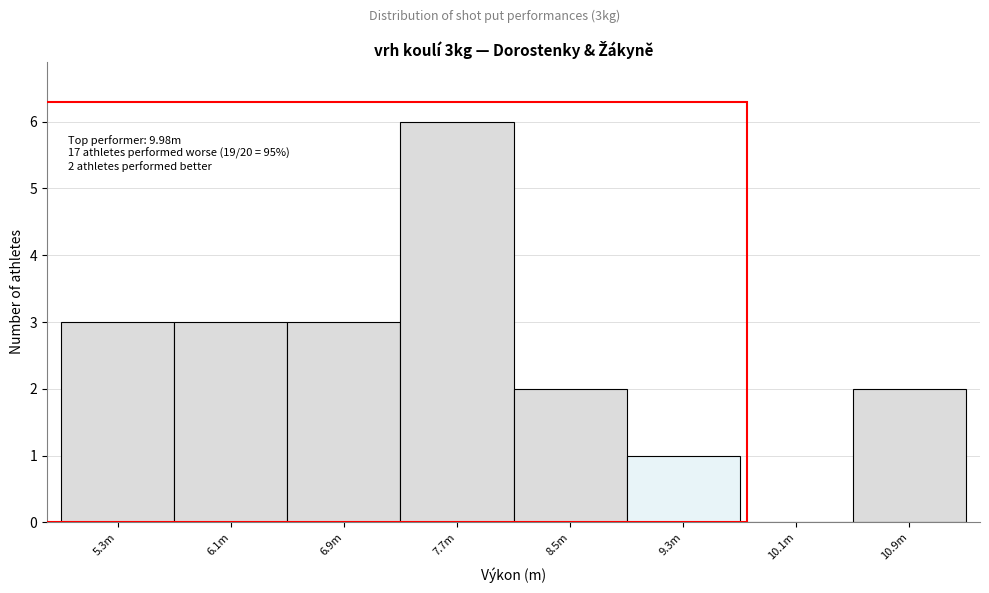

Reading left to right, transcribe all the data shown in this chart.

5.3m=3	6.1m=3	6.9m=3	7.7m=6	8.5m=2	9.3m=1	10.1m=0	10.9m=2